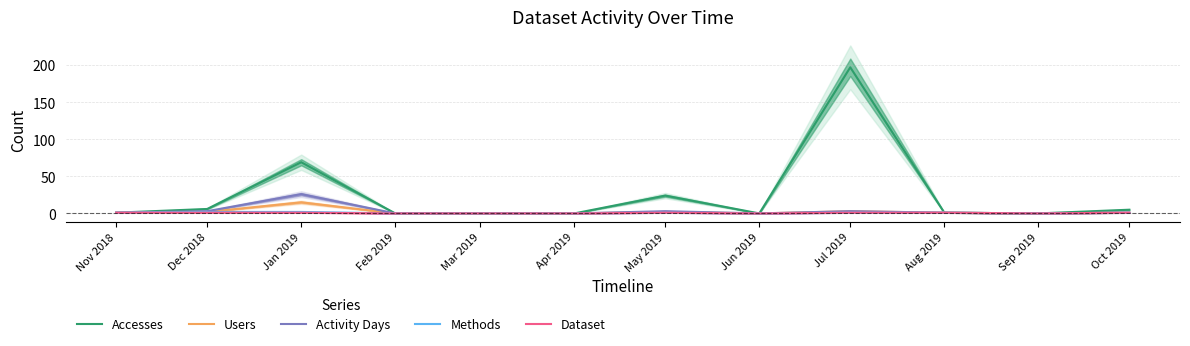

How many data points does each series have?

12